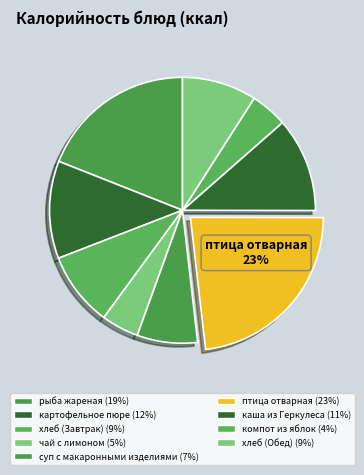

Do чай с лимоном and хлеб (Завтрак) together represent more than half of the pie?

No